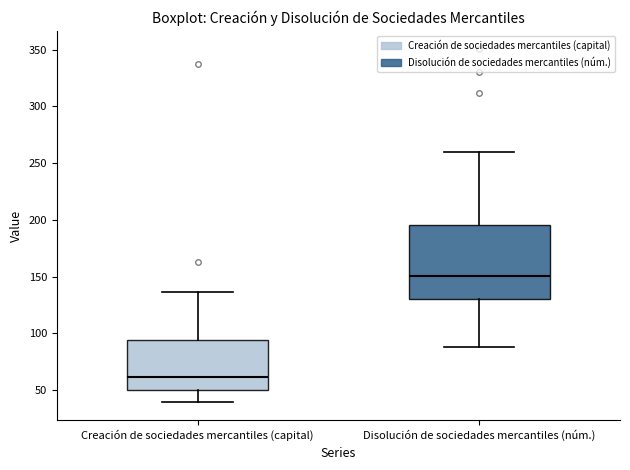

Where is the upper edge of the box for Disolución de sociedades mercantiles (núm.) on the y-axis? The values are not printed on the chart, so give them approximately, as read against the axis.

195